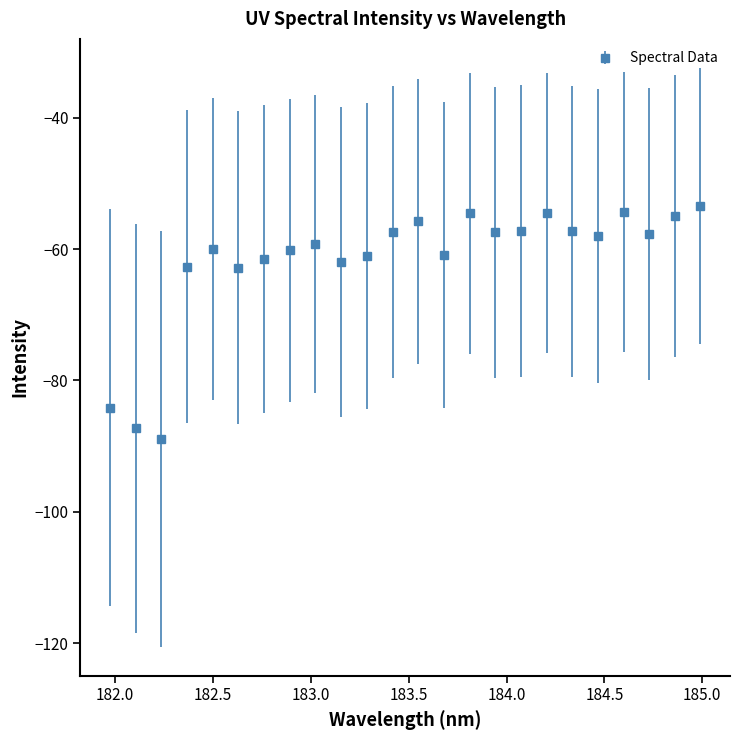

What is the value of the 14th point from the left?

-60.9